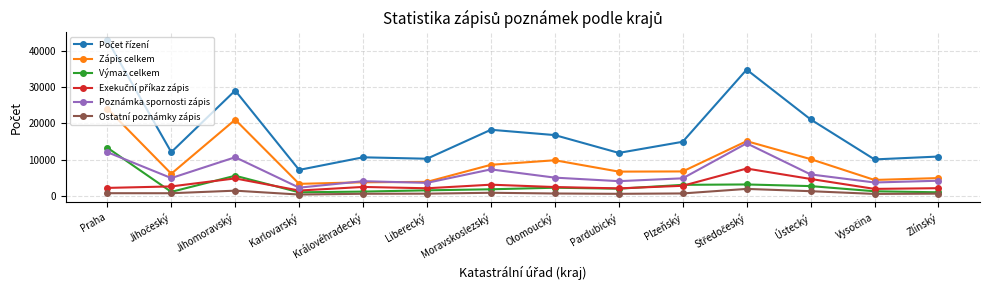

At which category does Poznámka spornosti zápis reach its first local peak?

Jihomoravský